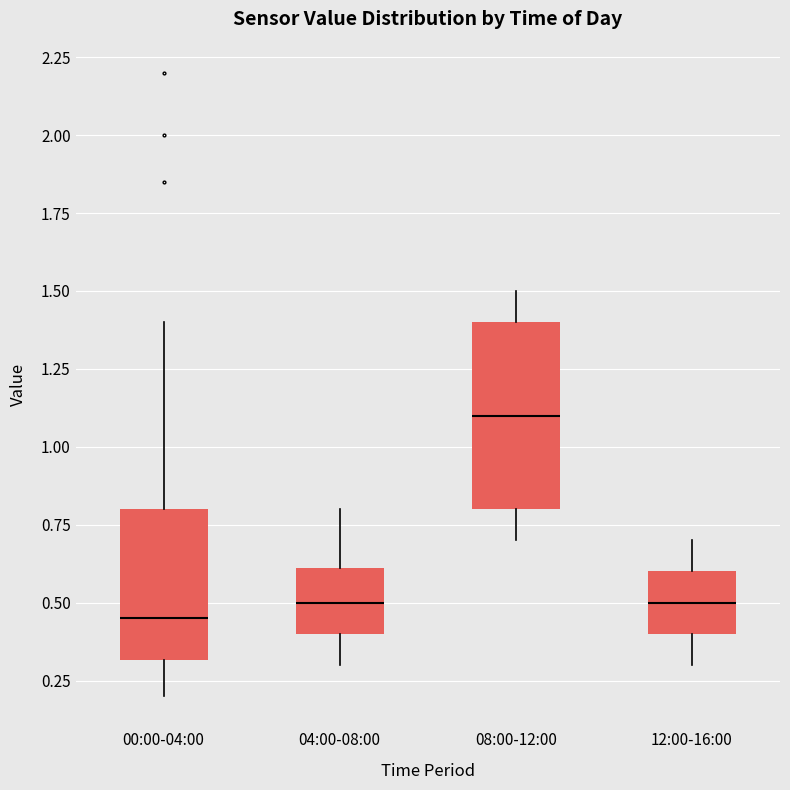

Reading left to right, read every box against the y-axis: the position of its median line, the range the box covers, and the ends of its whiskers. The values are not printed on the chart, so give them approximately, as read against the axis.

00:00-04:00: median 0.45, box 0.30 to 0.80, whiskers 0.20 to 1.40
04:00-08:00: median 0.50, box 0.40 to 0.60, whiskers 0.30 to 0.80
08:00-12:00: median 1.10, box 0.80 to 1.40, whiskers 0.70 to 1.50
12:00-16:00: median 0.50, box 0.40 to 0.60, whiskers 0.30 to 0.70